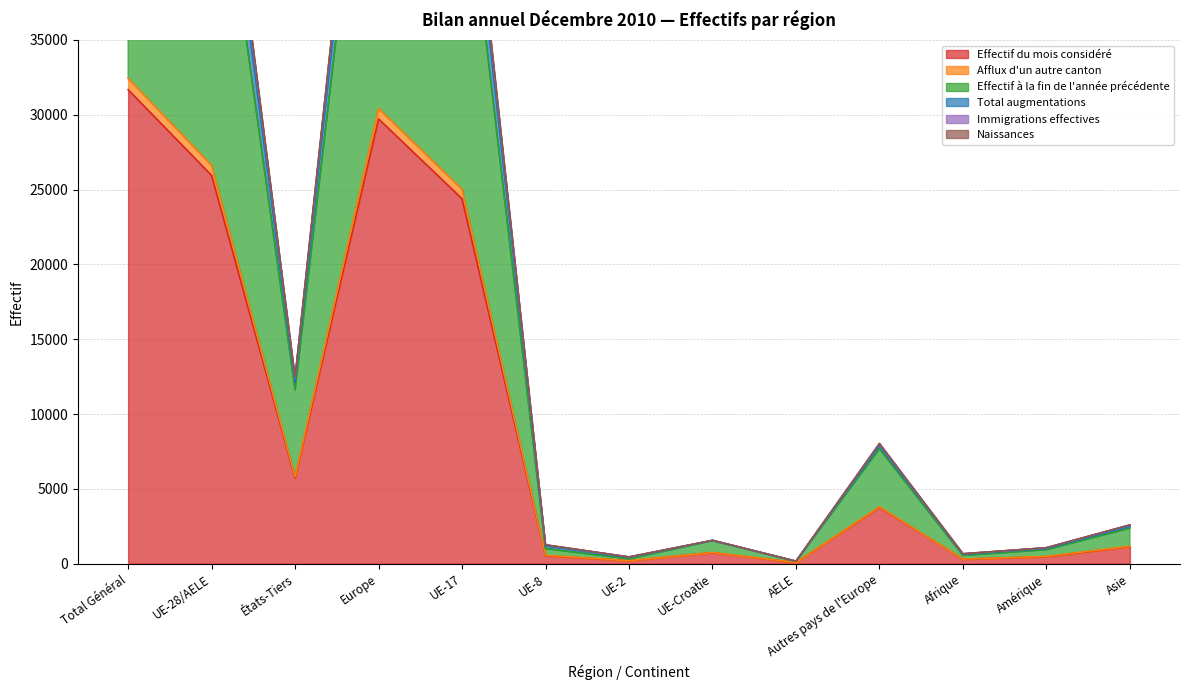

How many values in the Effectif du mois considéré series exceed 1144?

6